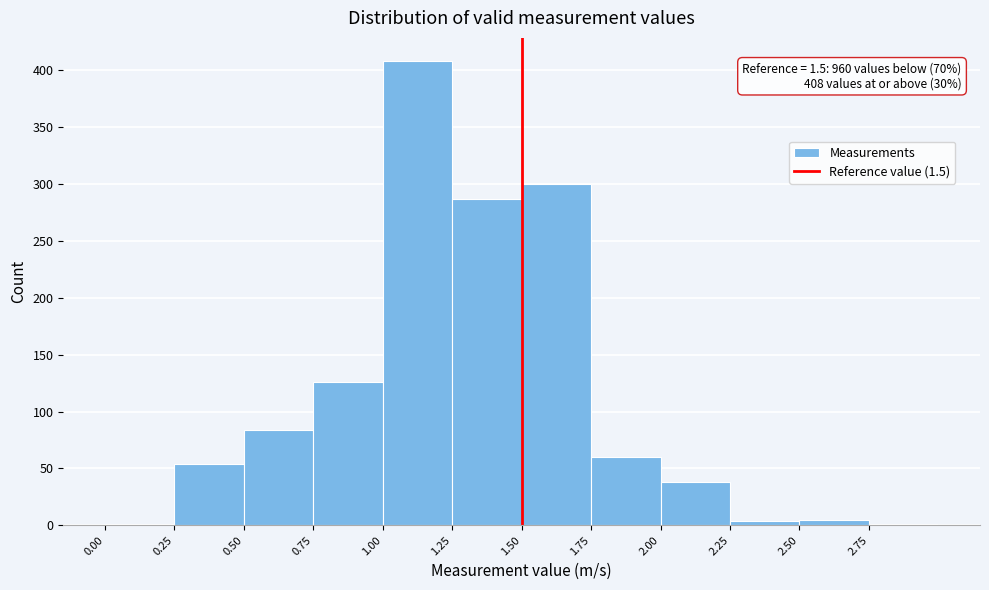

Which range on the x-axis has the tallest bar?

1.00 to 1.25